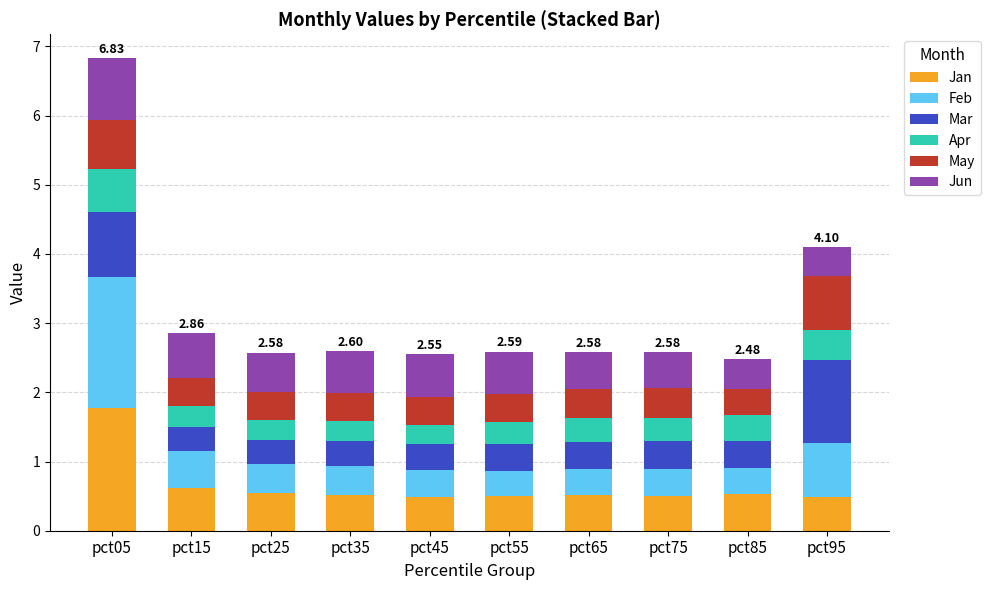

How many bars are there in total?

10